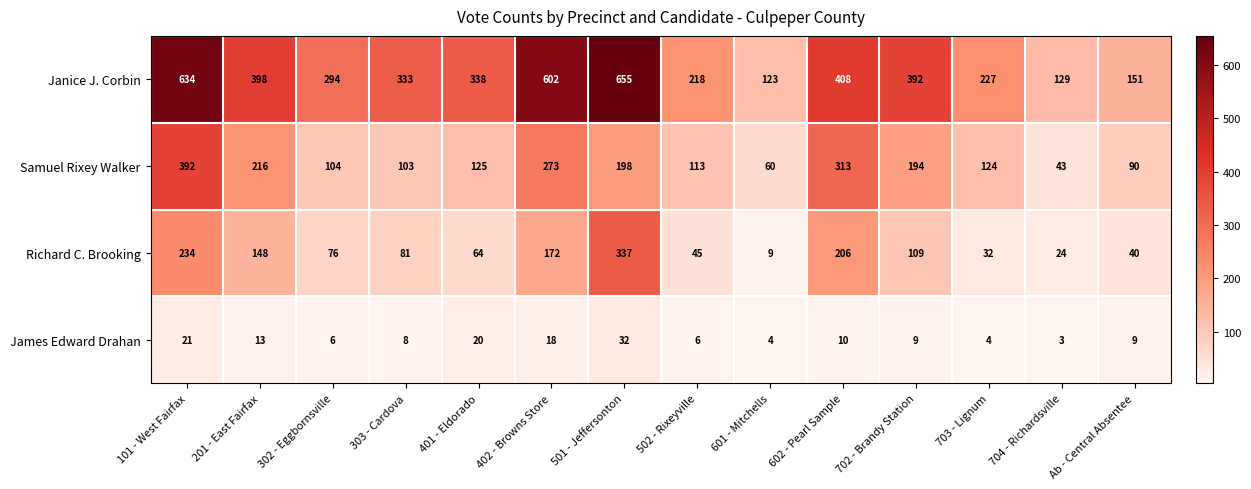

True or false: Samuel Rixey Walker has a value of 12 at 704 - Richardsville.

False